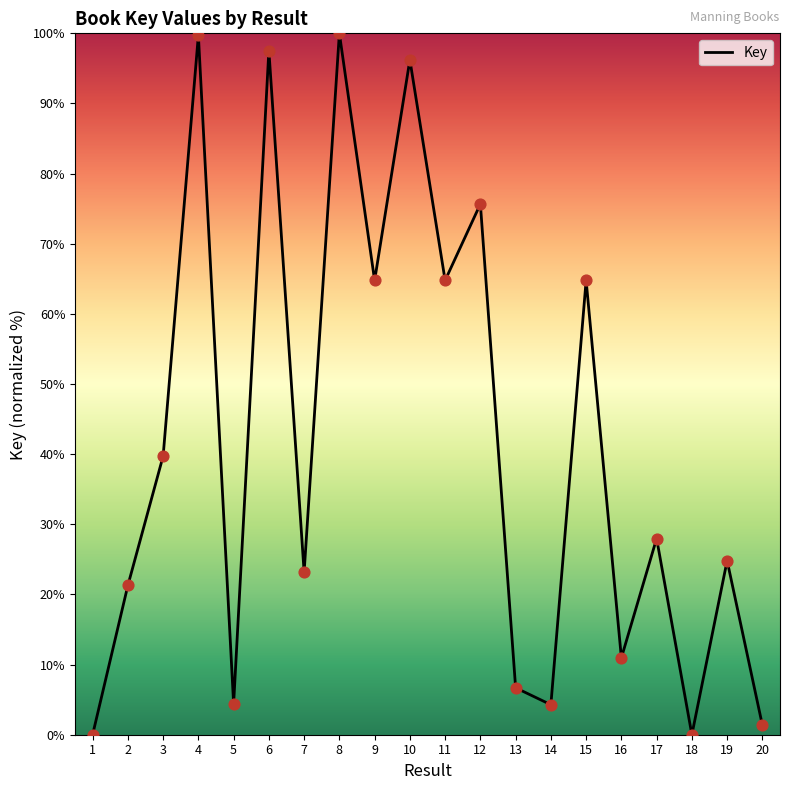

Approximately how many times larger is the value at 11 compared to 12?

0.9